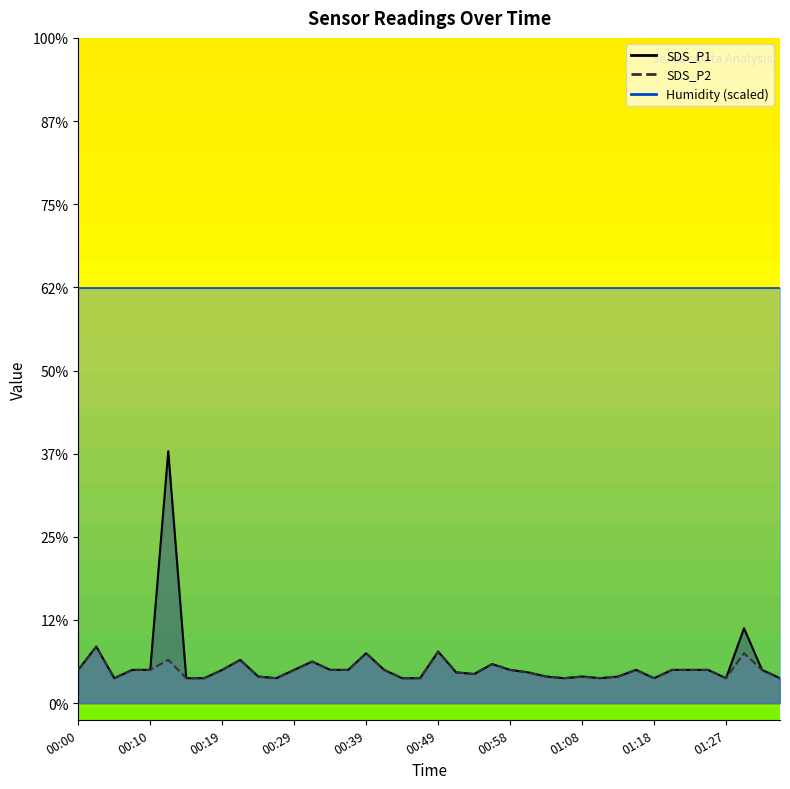

Count the number of categories in the chart.

40